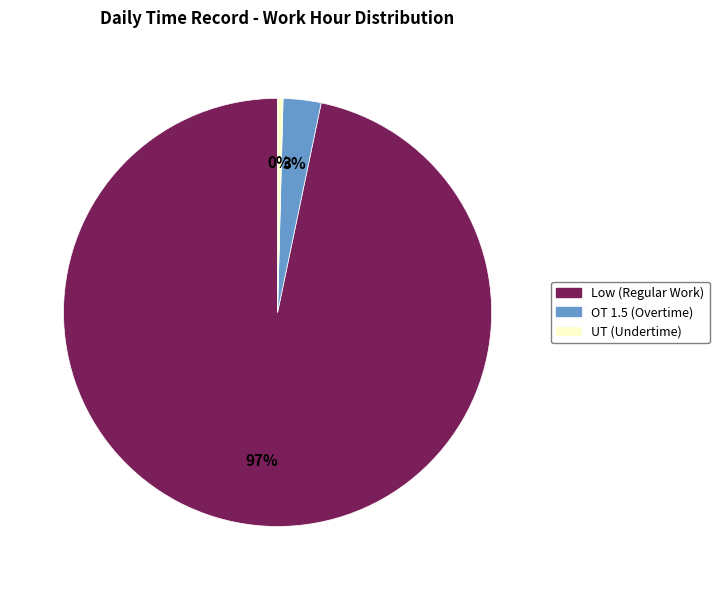

Does any single category account for the majority?

Yes